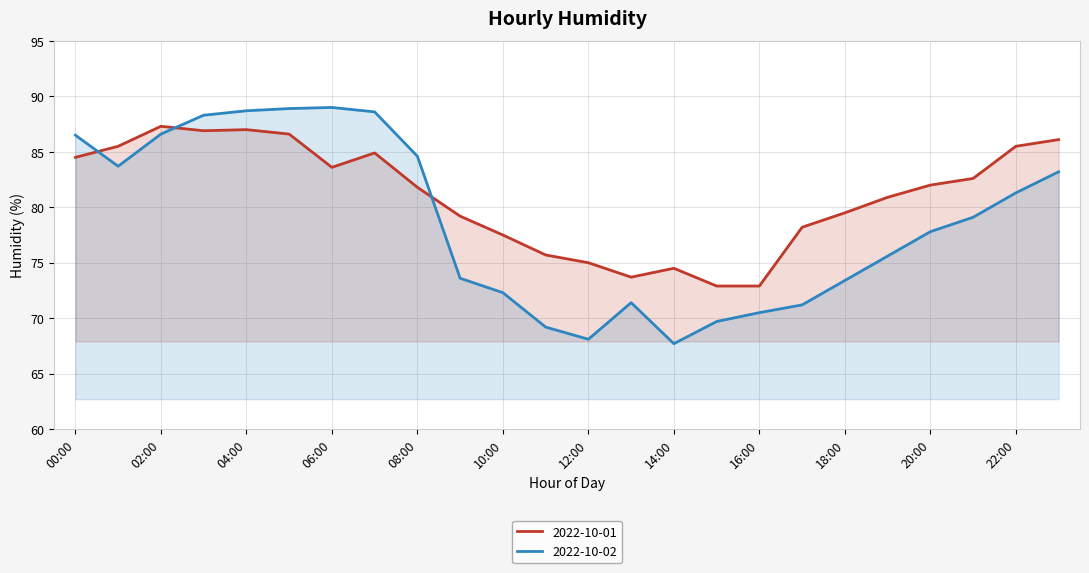

At which label does 2022-10-01 first exceed 82?

00:00